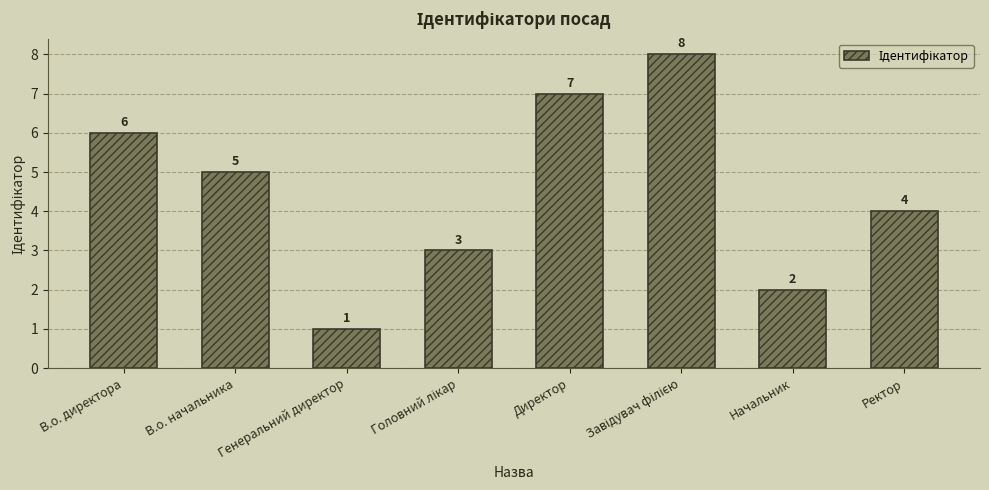

The chart shows a value of 2 at Начальник. True or false?

True